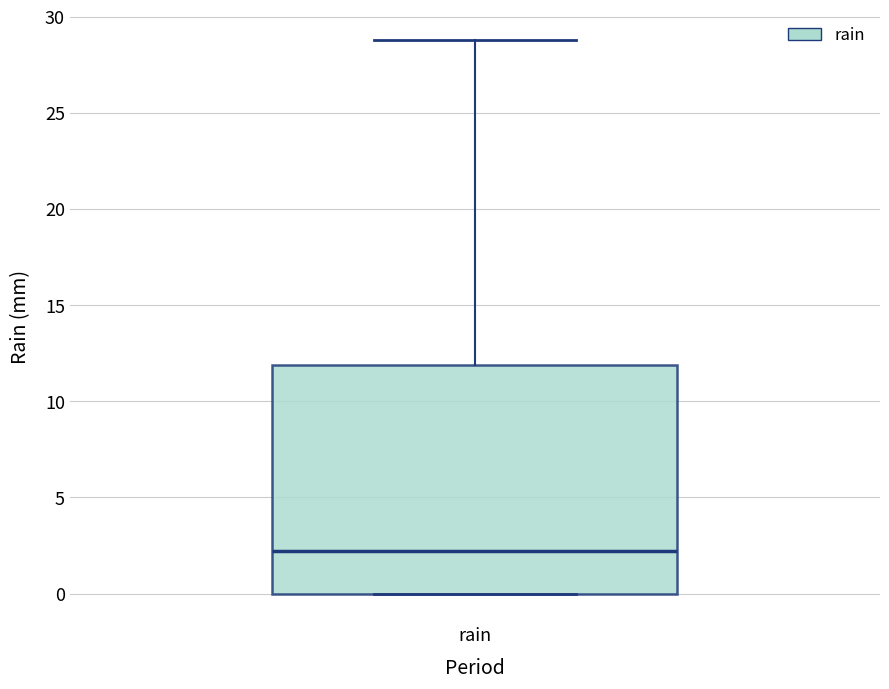

Transcribe this box plot: give where the median line is, the range the box spans, and where the two whiskers end, as read against the y-axis. The values are not printed on the chart, so give them approximately, as read against the axis.

median 2, box 0 to 12, whiskers 0 to 29